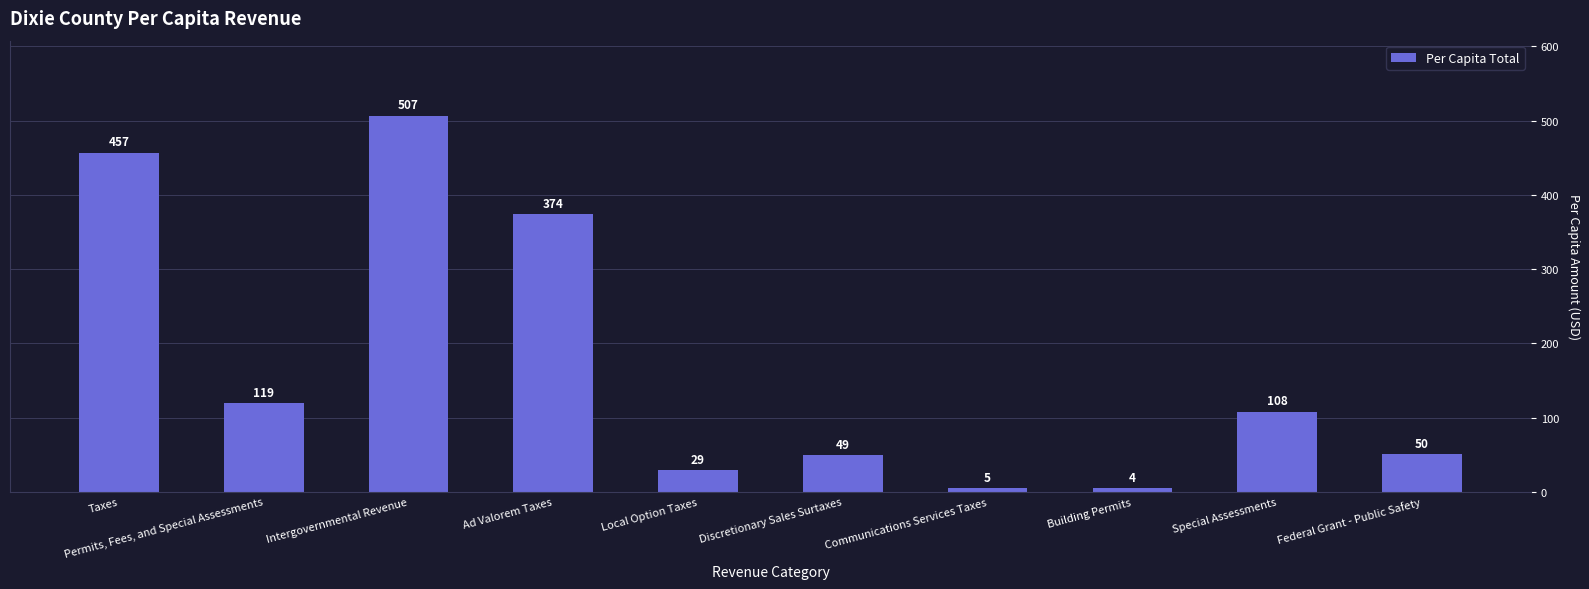

List the labels in order of value, largest first.

Intergovernmental Revenue, Taxes, Ad Valorem Taxes, Permits, Fees, and Special Assessments, Special Assessments, Federal Grant - Public Safety, Discretionary Sales Surtaxes, Local Option Taxes, Communications Services Taxes, Building Permits